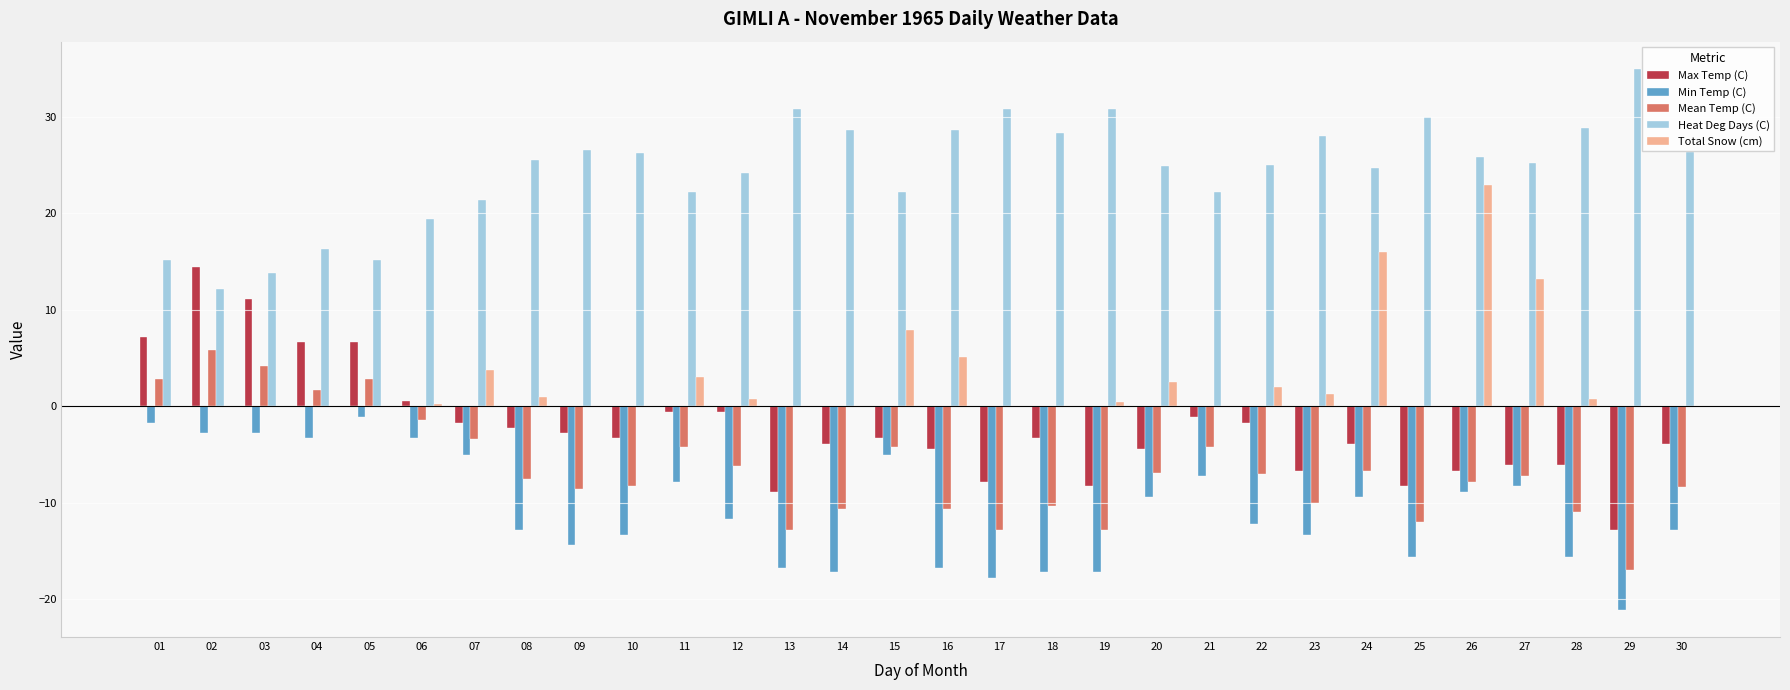

Which category has the highest value in the Total Snow (cm) series?

26